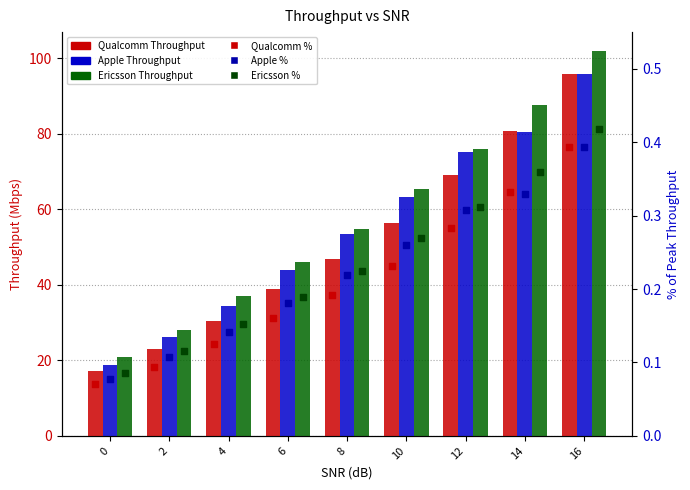

What is the total value across all series at 6?

129.5